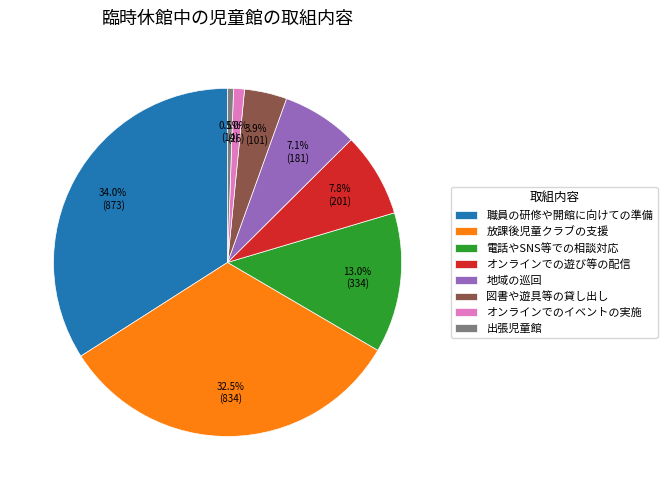

Do オンラインでのイベントの実施 and 電話やSNS等での相談対応 together represent more than half of the pie?

No